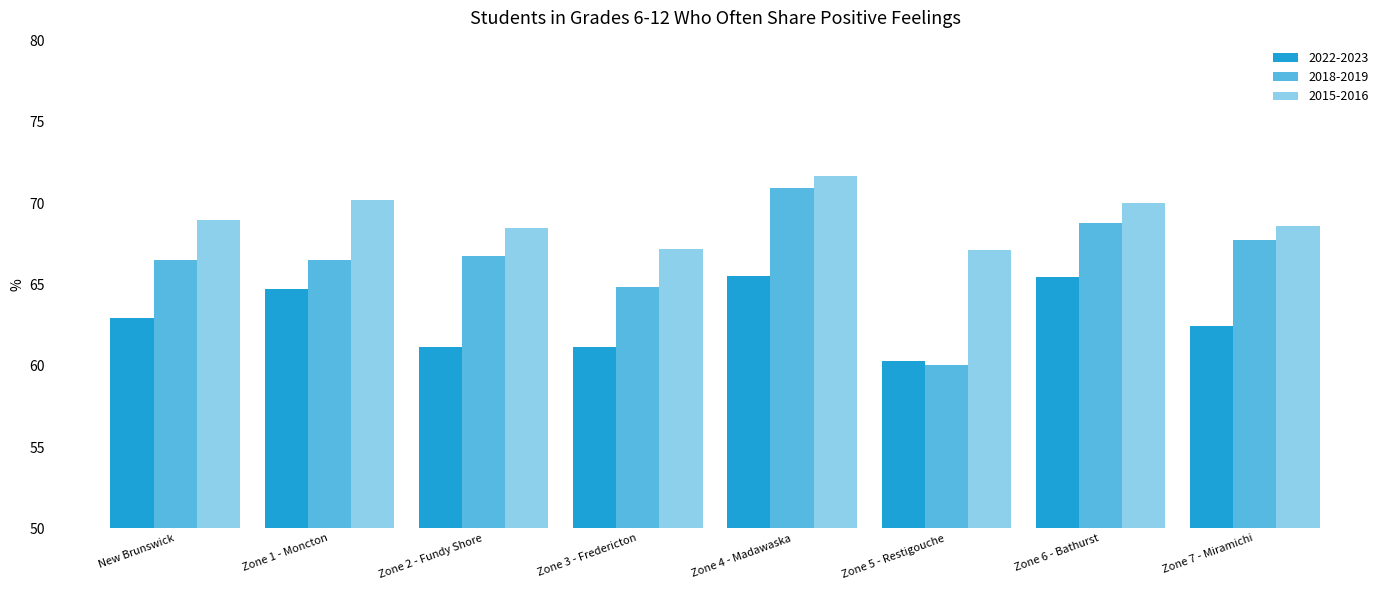

What is the minimum value shown in the chart?

60.1